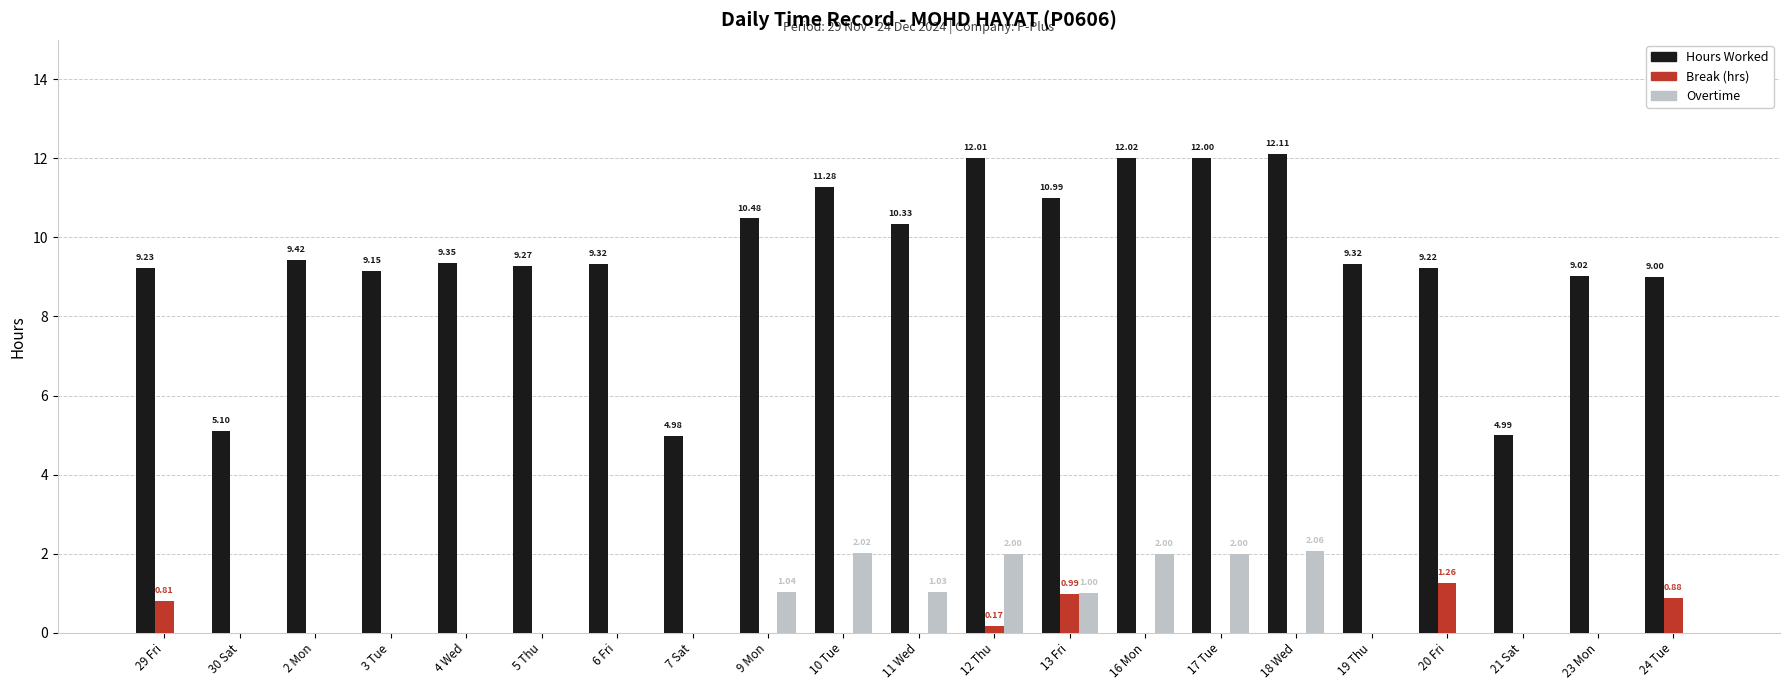

Which series changed the most between 29 Fri and 12 Thu?

Hours Worked